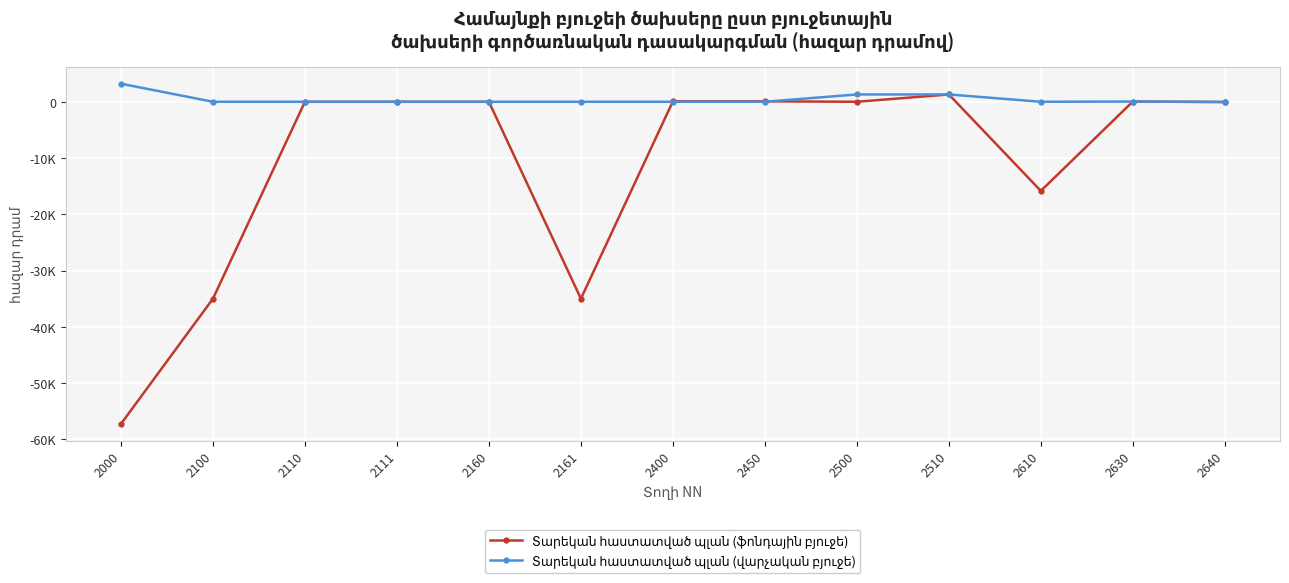

How many positive values does the Տարեկան հաստատված պլան (ֆոնդային բյուջե) series have?

4